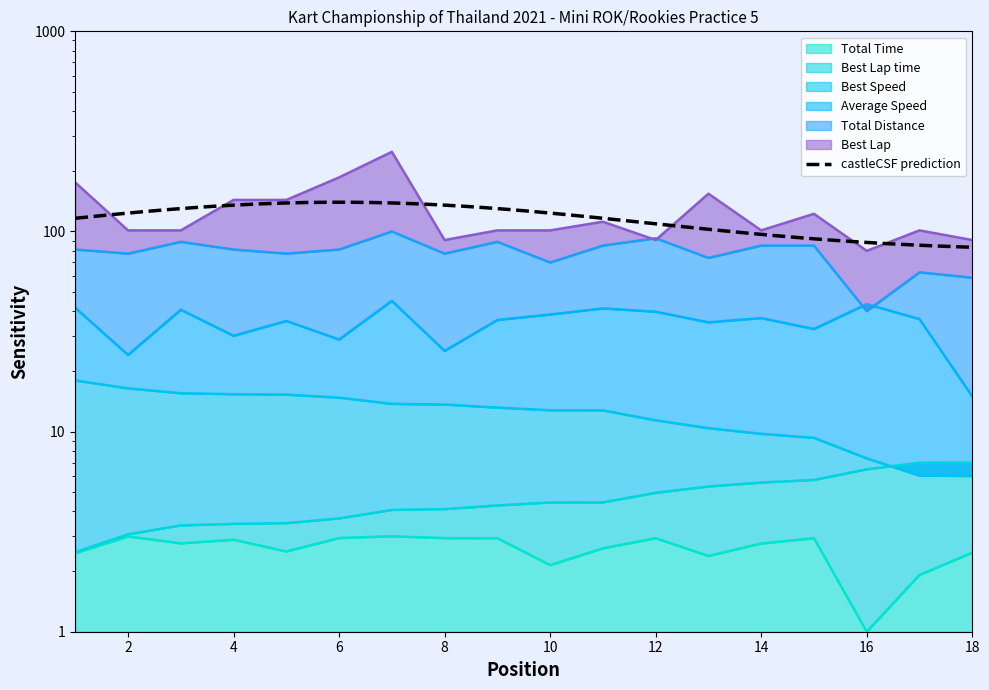

Does the chart have visible grid lines?

No